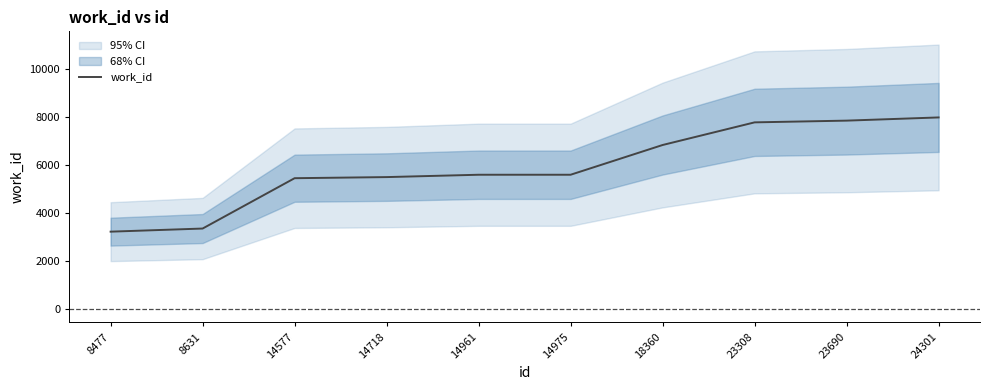

What is the value of the 5th point from the left?

5598